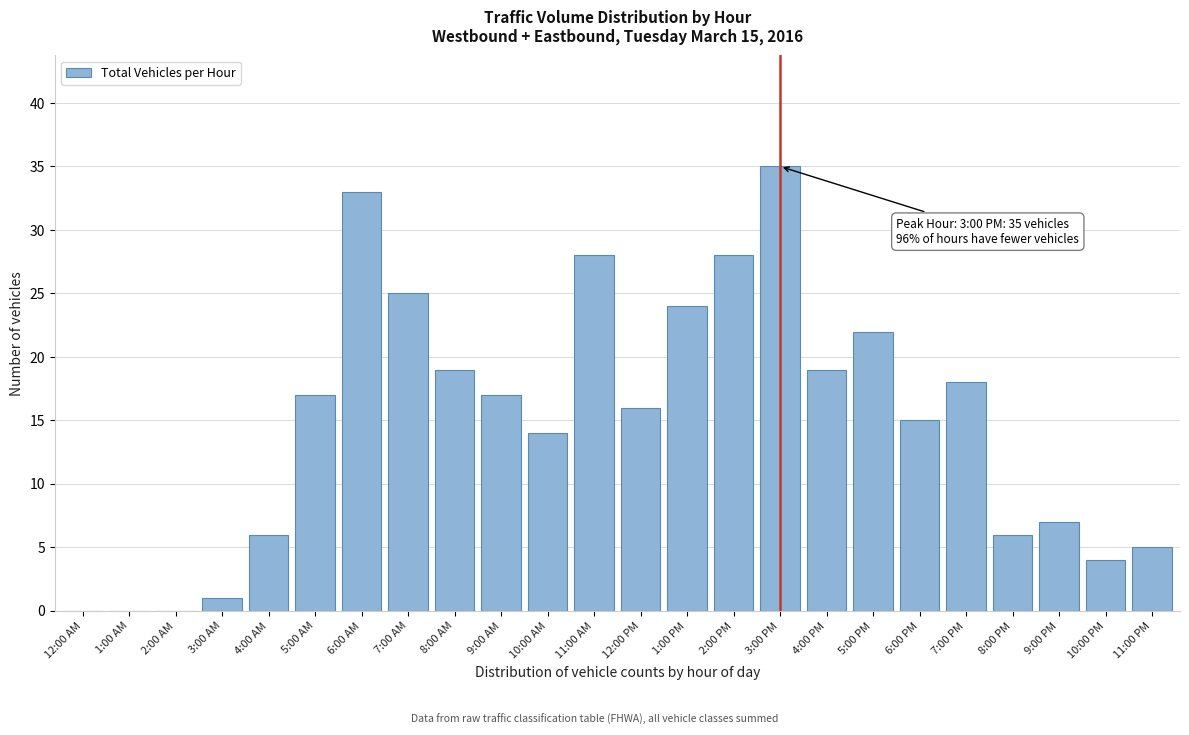

Reading right to left, list all the values displayed in this chart.

11:00 PM=5	10:00 PM=4	9:00 PM=7	8:00 PM=6	7:00 PM=18	6:00 PM=15	5:00 PM=22	4:00 PM=19	3:00 PM=35	2:00 PM=28	1:00 PM=24	12:00 PM=16	11:00 AM=28	10:00 AM=14	9:00 AM=17	8:00 AM=19	7:00 AM=25	6:00 AM=33	5:00 AM=17	4:00 AM=6	3:00 AM=1	2:00 AM=0	1:00 AM=0	12:00 AM=0